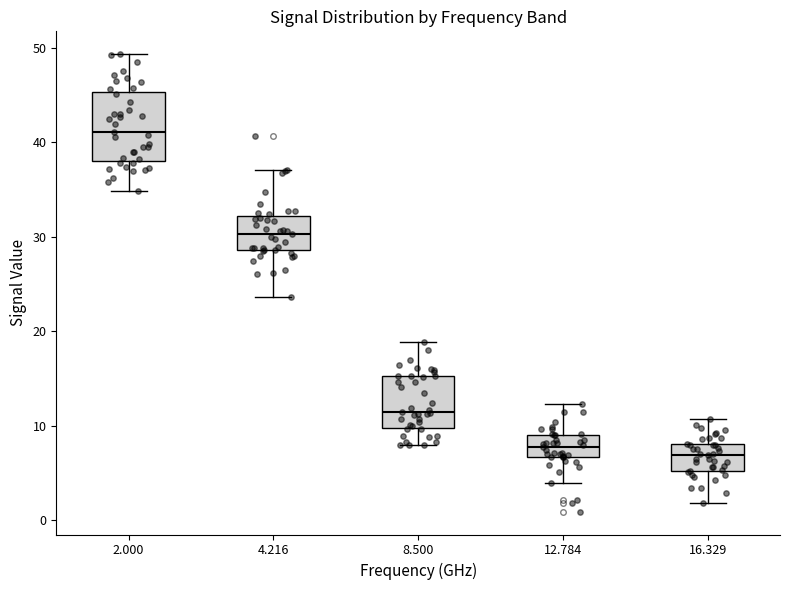

Where does the median line of the box at x = 8.500 sit on the y-axis? The values are not printed on the chart, so give them approximately, as read against the axis.

11